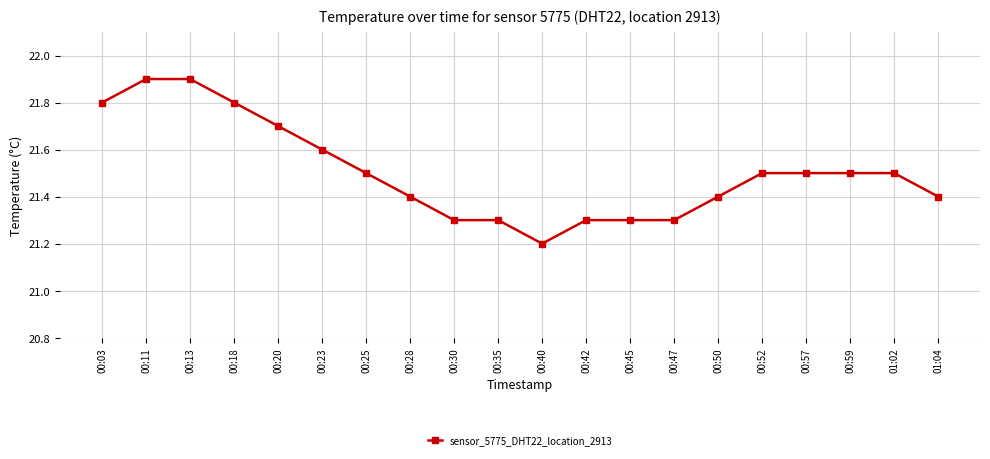

Which category has the lowest value across all series?

00:40